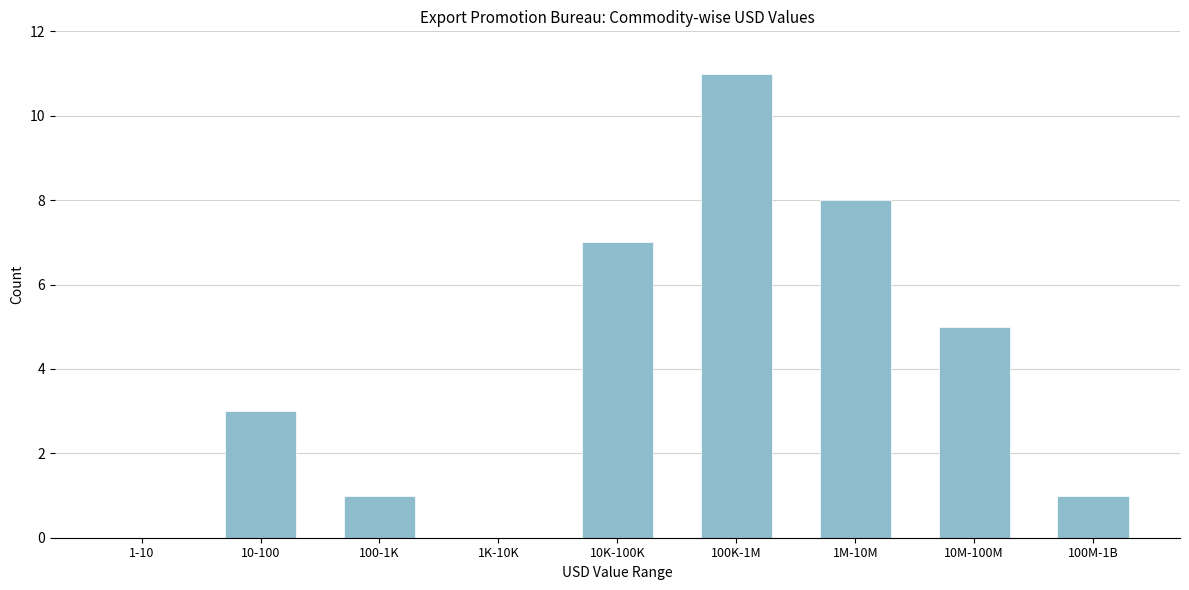

Reading right to left, list all the values displayed in this chart.

100M-1B=1	10M-100M=5	1M-10M=8	100K-1M=11	10K-100K=7	1K-10K=0	100-1K=1	10-100=3	1-10=0